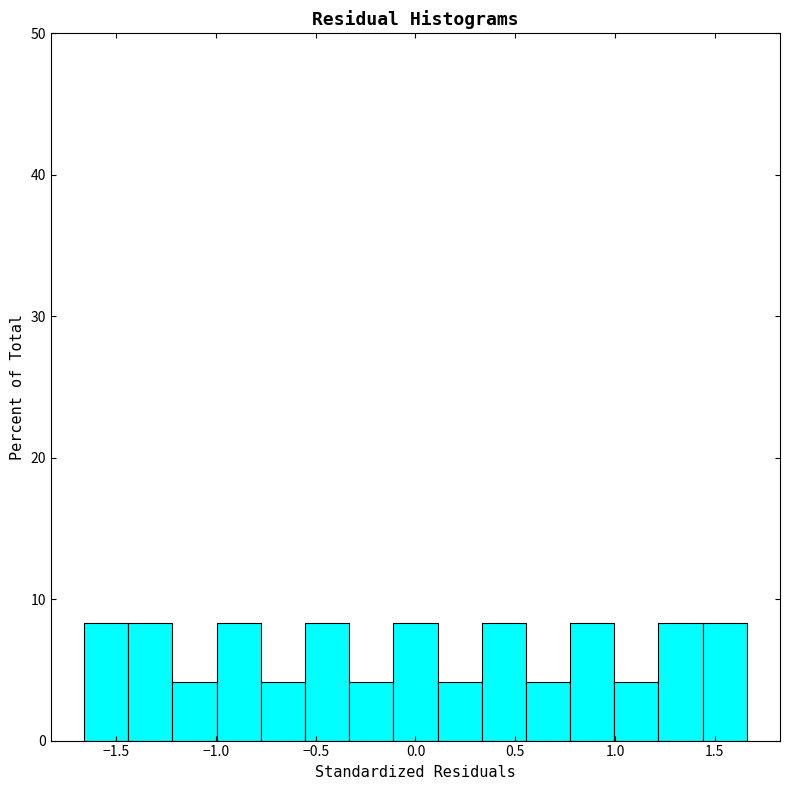

Reading left to right, list every bar in this chart as the range it spans on the x-axis followed by its height. Neither the bar edges nor the heights are printed on the chart, so give them approximately, as read against the axes.

-1.65 to -1.45: 8
-1.45 to -1.20: 8
-1.20 to -1.00: 4
-1.00 to -0.80: 8
-0.80 to -0.55: 4
-0.55 to -0.35: 8
-0.35 to -0.10: 4
-0.10 to 0.10: 8
0.10 to 0.35: 4
0.35 to 0.55: 8
0.55 to 0.80: 4
0.80 to 1.00: 8
1.00 to 1.20: 4
1.20 to 1.45: 8
1.45 to 1.65: 8